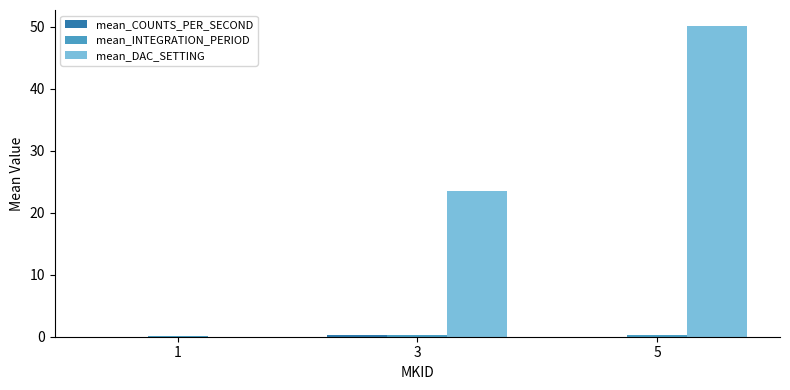

Which series has the largest total across all categories?

mean_DAC_SETTING